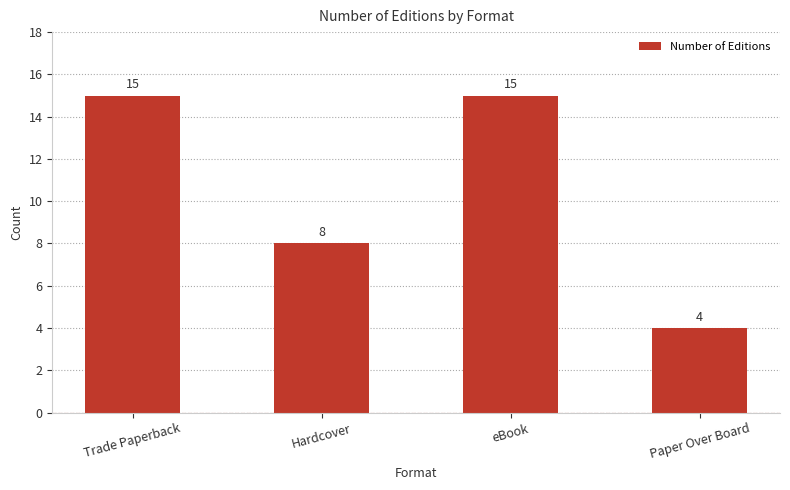

What is the label of the 3rd bar from the right?

Hardcover